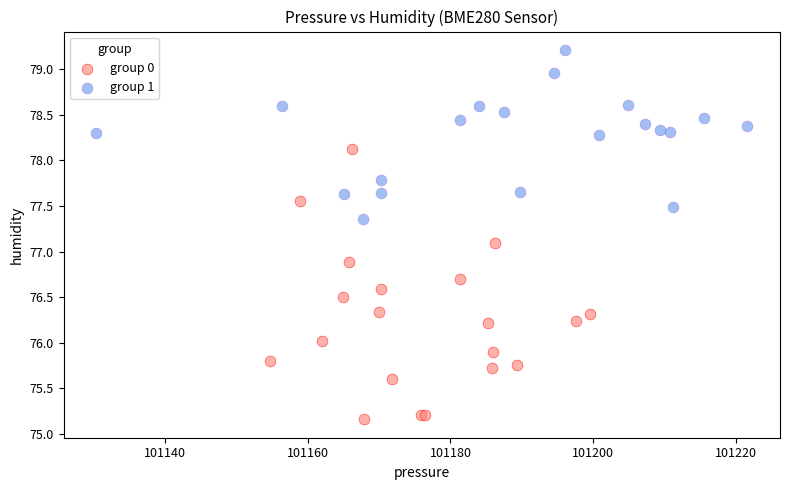

Which series contains the lowest Y value?

group 0